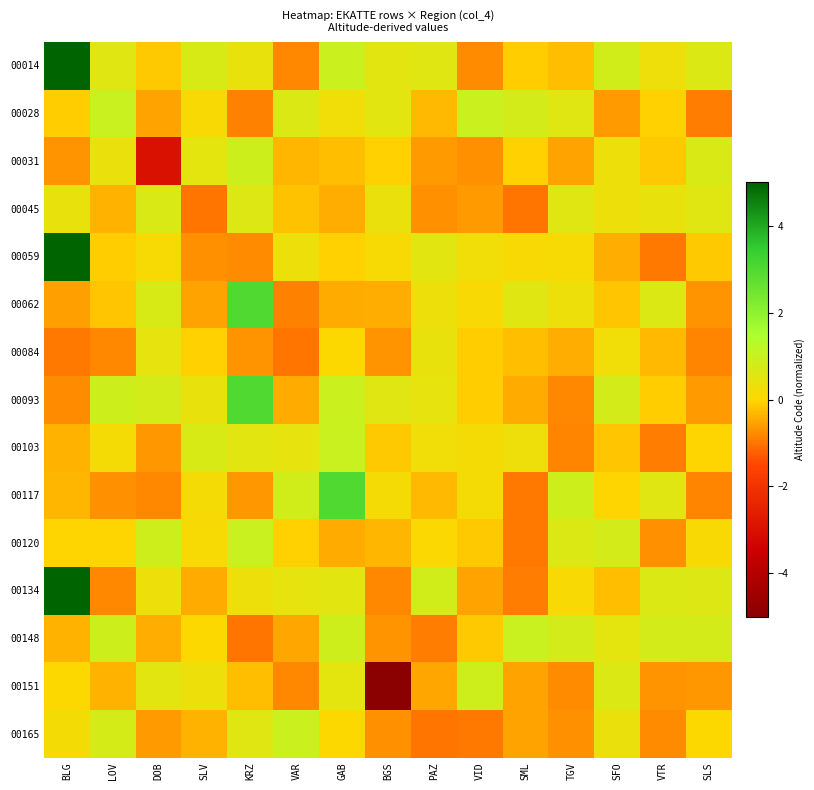

Which series changed the most between KRZ and GAB?

00117